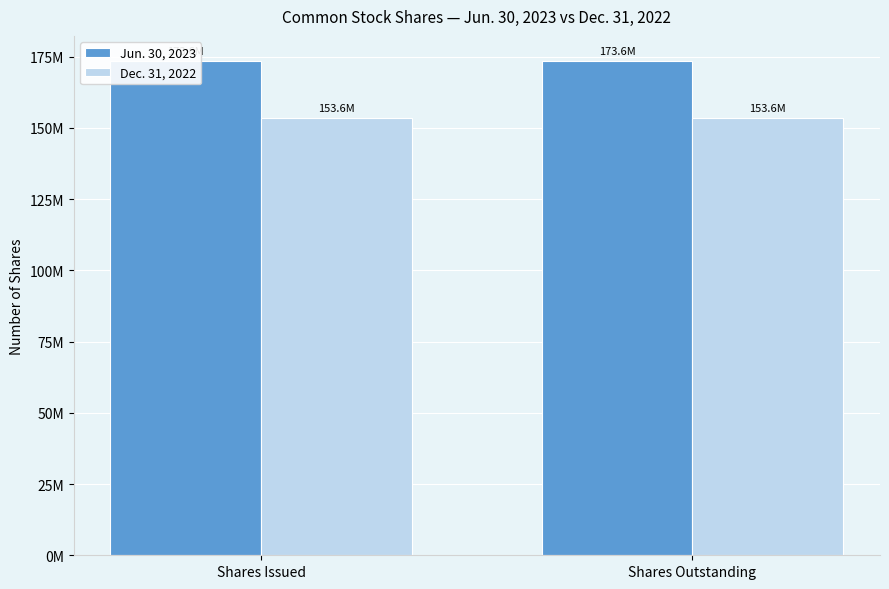

List the series in order of their peak value, highest first.

Jun. 30, 2023, Dec. 31, 2022